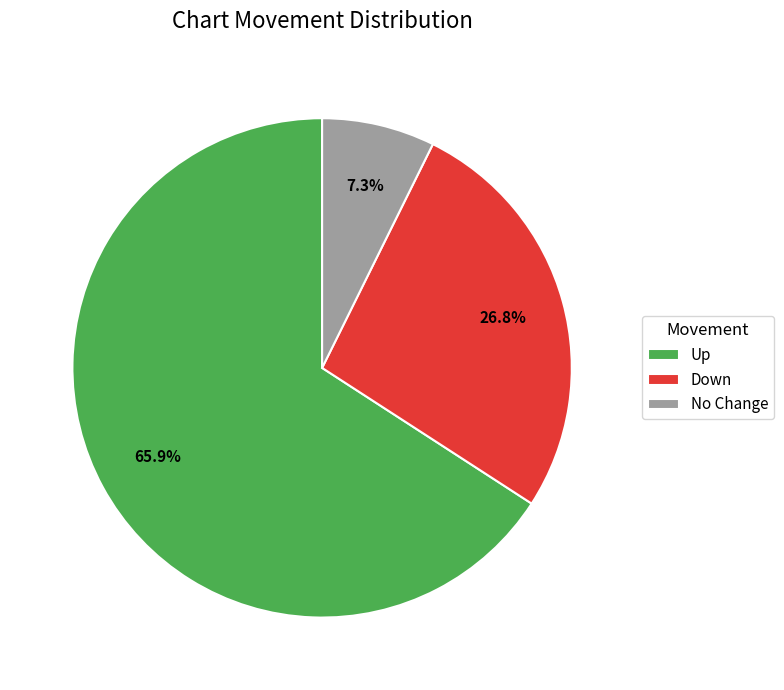

To the nearest percent, what is the average slice percentage?

33%